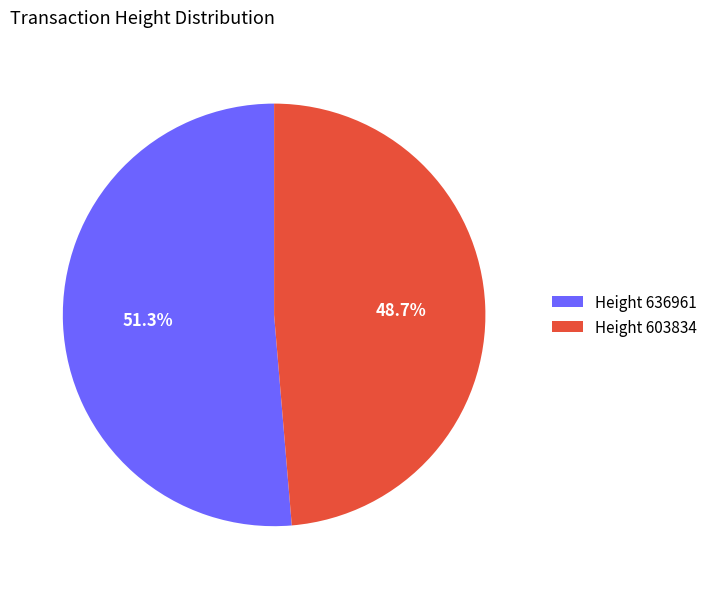

How many slices are in this pie chart?

2